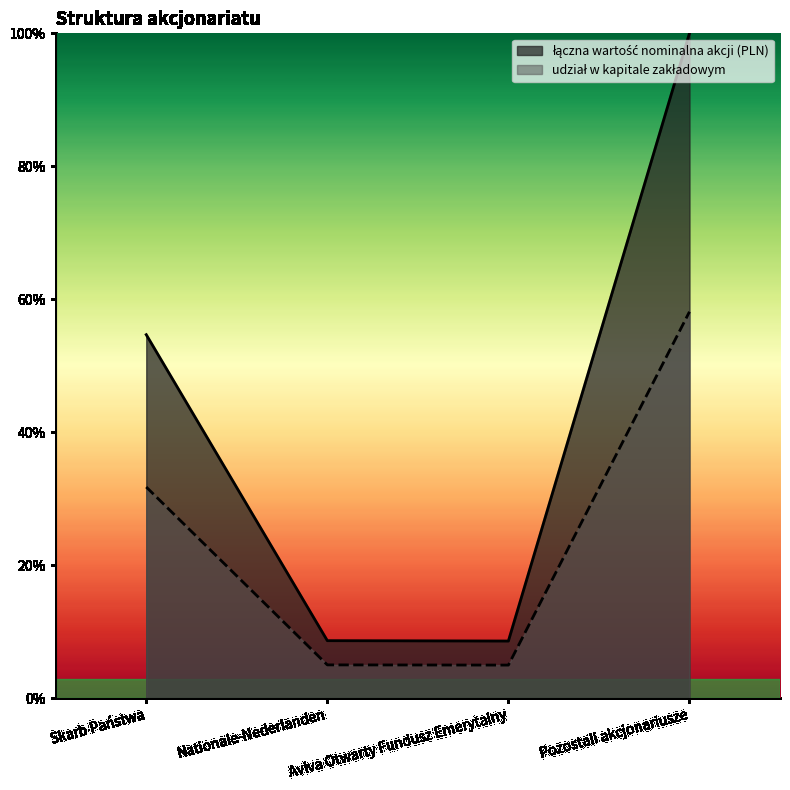

How many lines are shown in the chart?

2